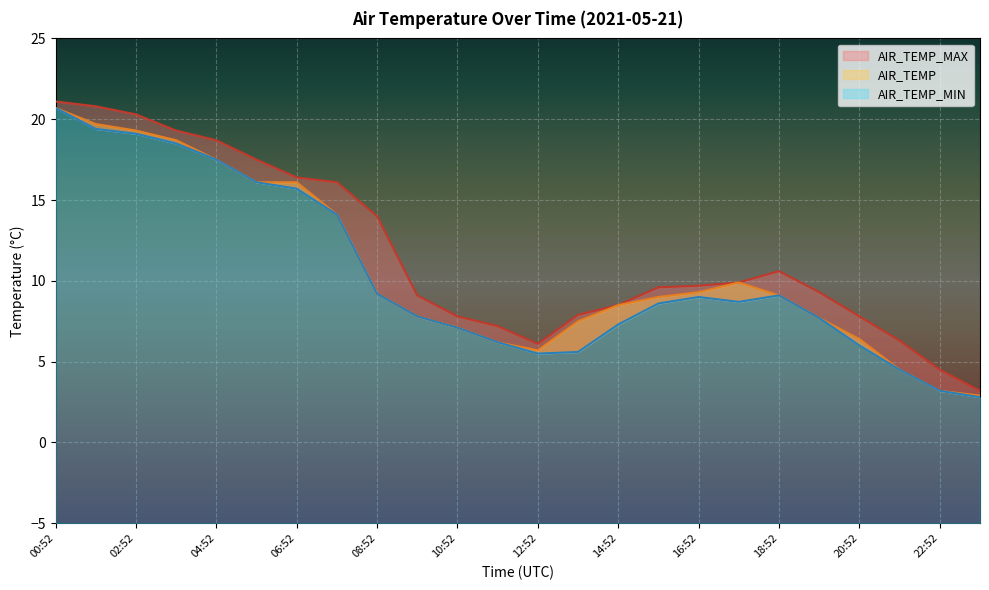

Between 05:52 and 15:52, which series saw the biggest shift?

AIR_TEMP_MAX